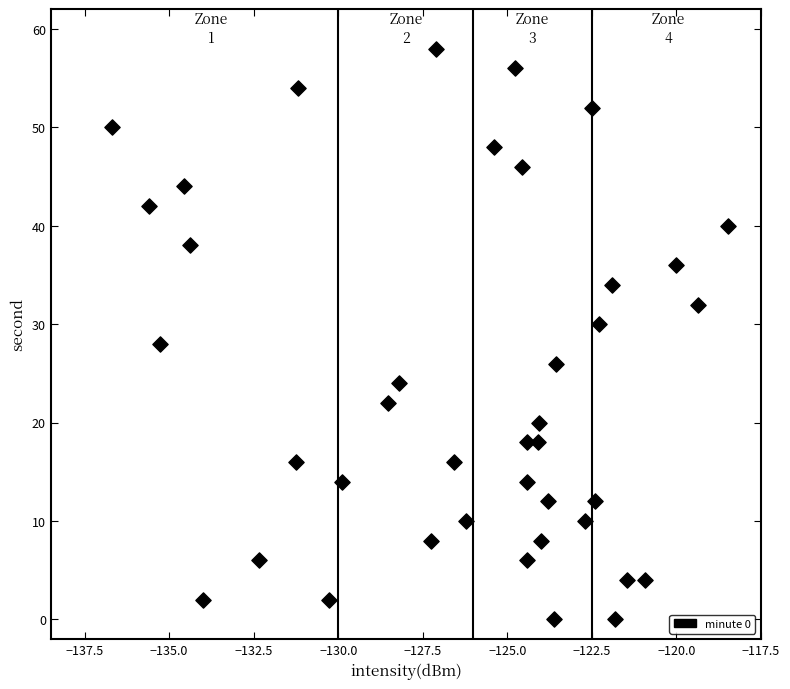

What is the range of Y values (max minus min)?

58